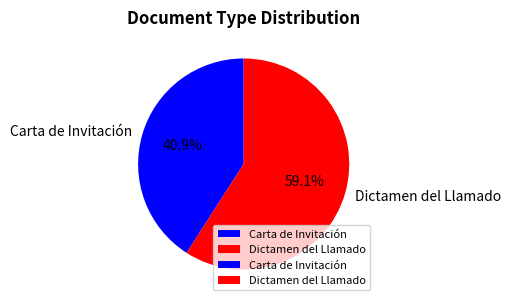

The Dictamen del Llamado slice represents 52% of the pie. True or false?

False